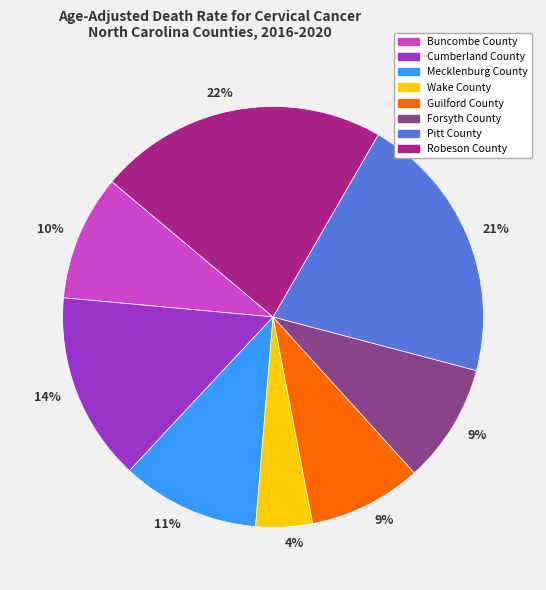

Is there any slice that represents more than half of the pie?

No